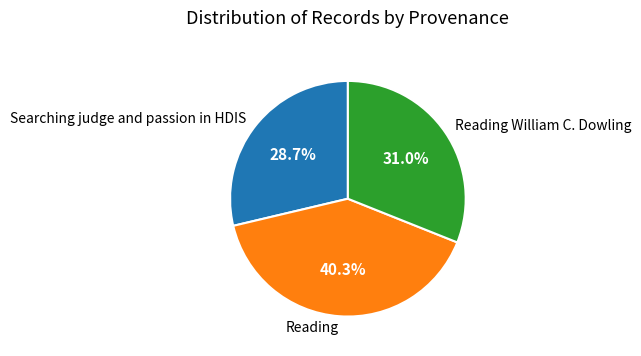

To the nearest percent, what is the difference between the Reading and Reading William C. Dowling slice percentages?

9%